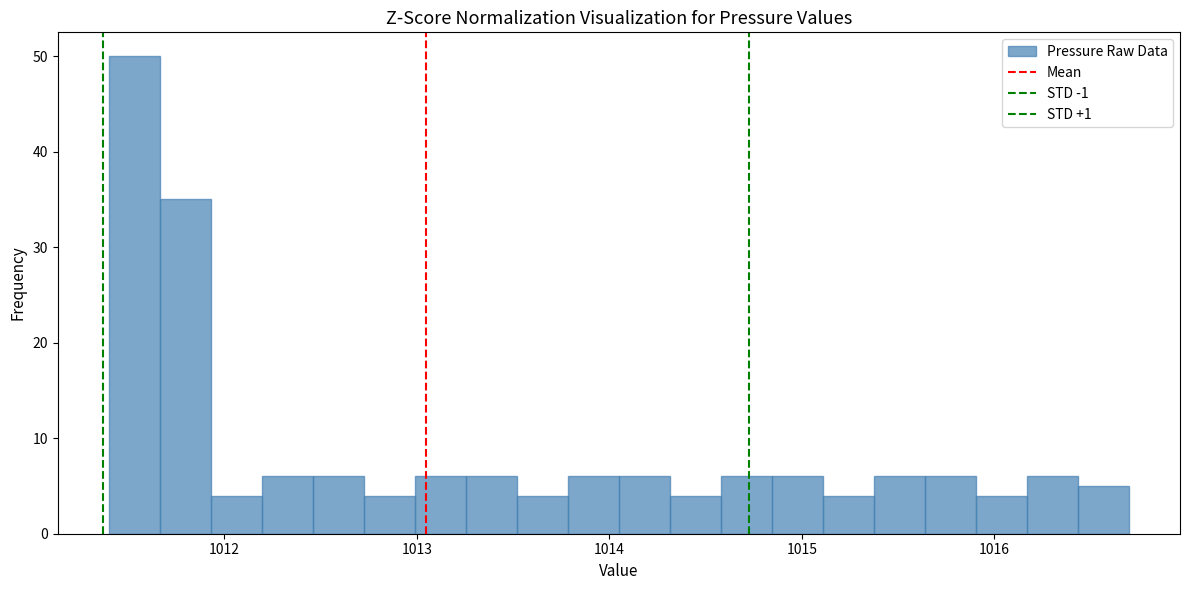

Read against the x-axis, roughly where is the centre of the tallest bar?

1011.5